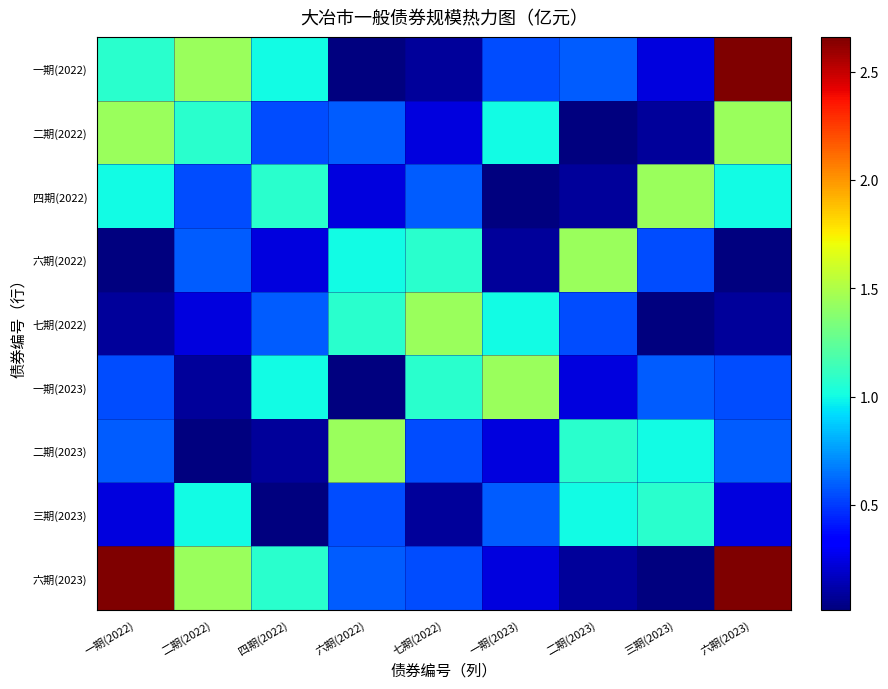

What is the greatest value displayed?

2.7